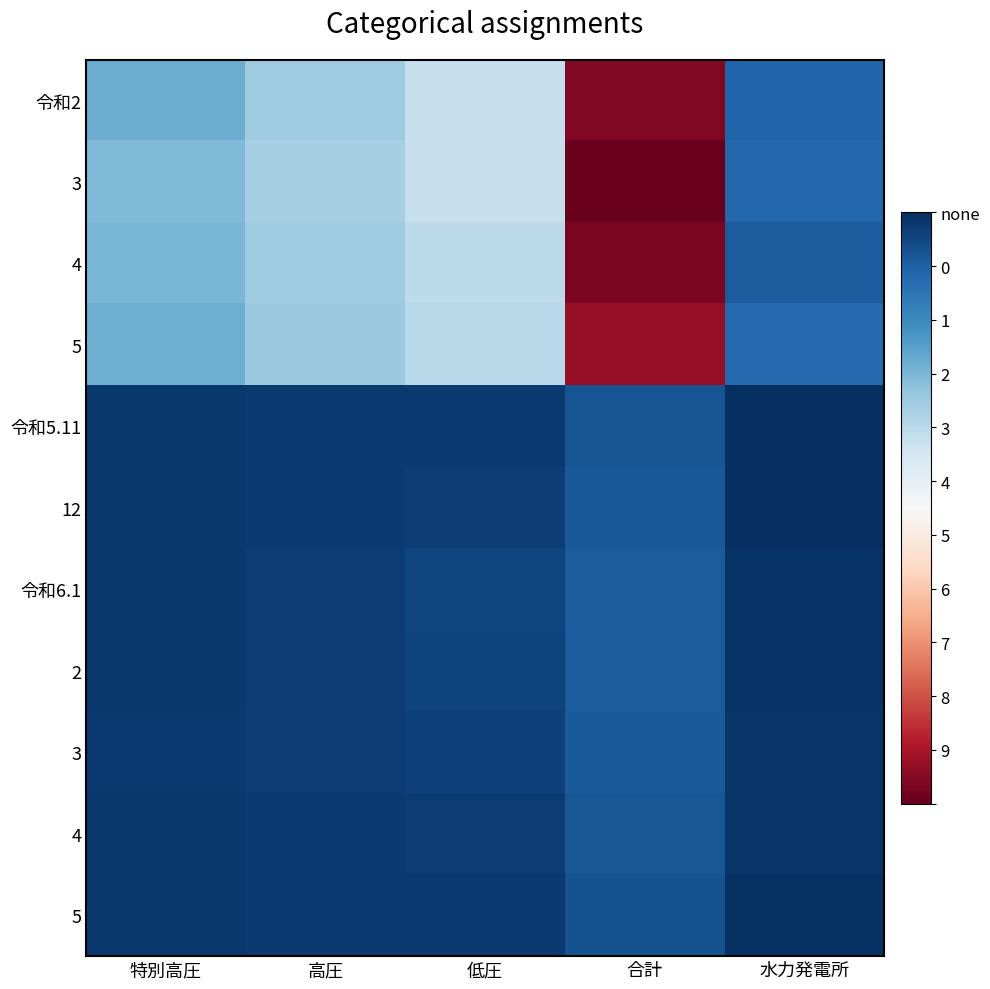

How many data points does each series have?

5